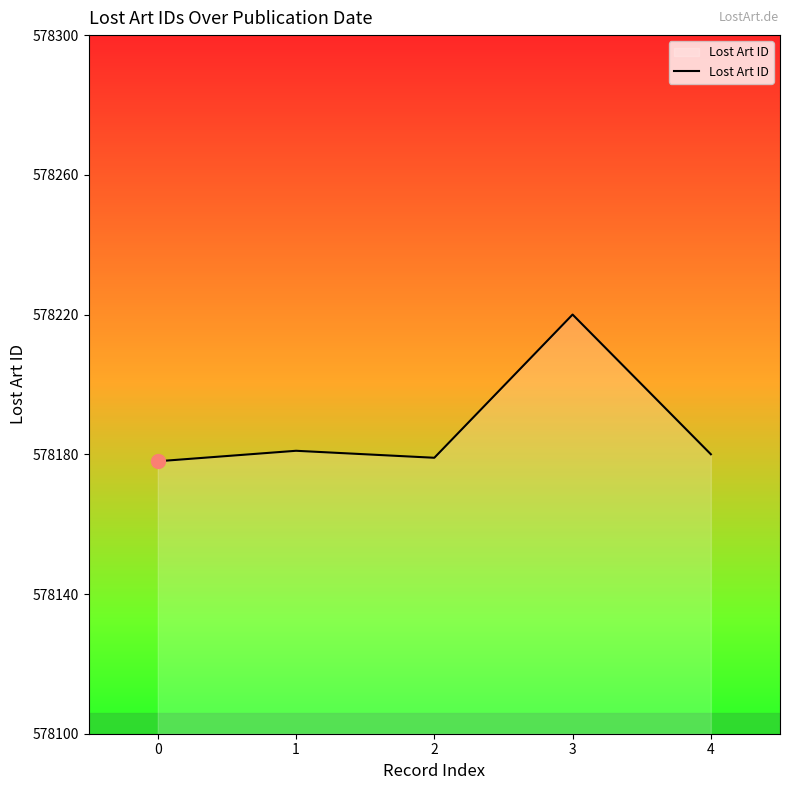

At which category does the data reach its first local valley?

2